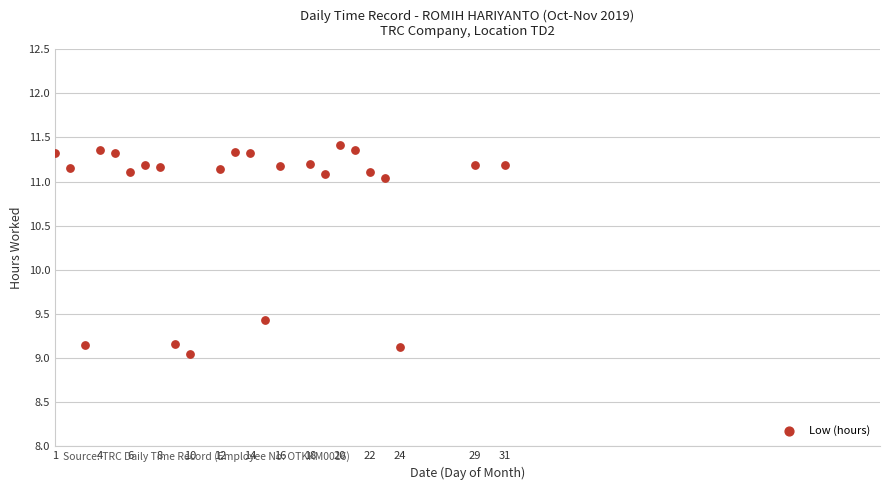

What is the range of X values (max minus min)?

30.0